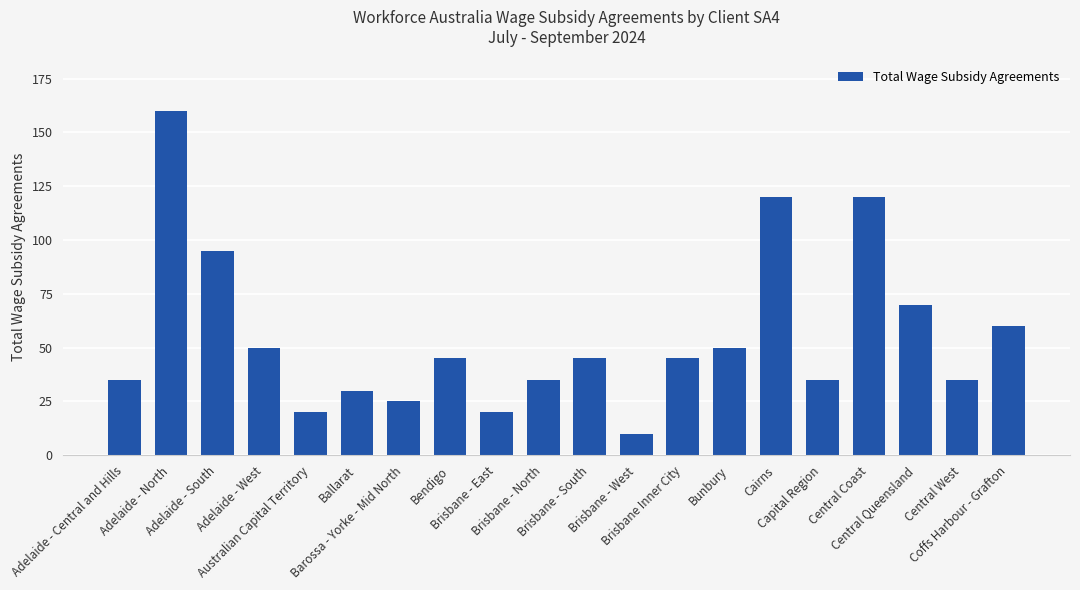

What is the difference between the maximum and minimum values?

150